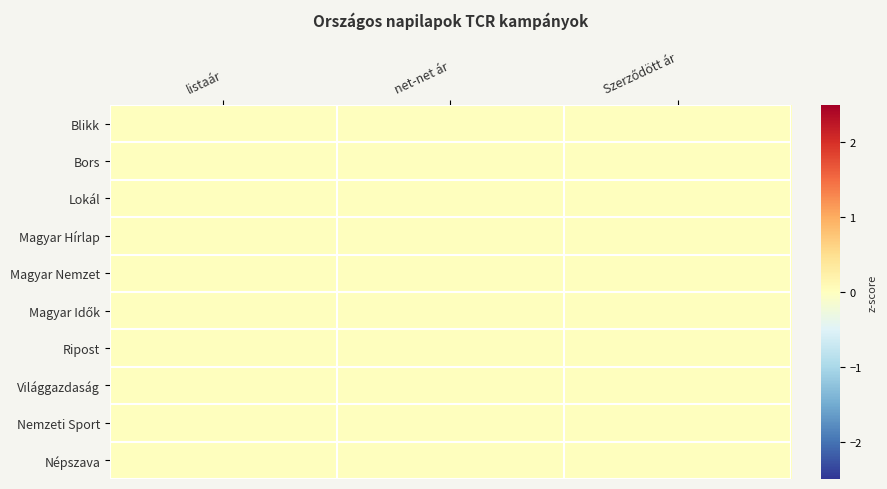

List the series in order of their peak value, highest first.

Blikk, Bors, Lokál, Magyar Hírlap, Magyar Nemzet, Magyar Idők, Ripost, Világgazdaság, Nemzeti Sport, Népszava